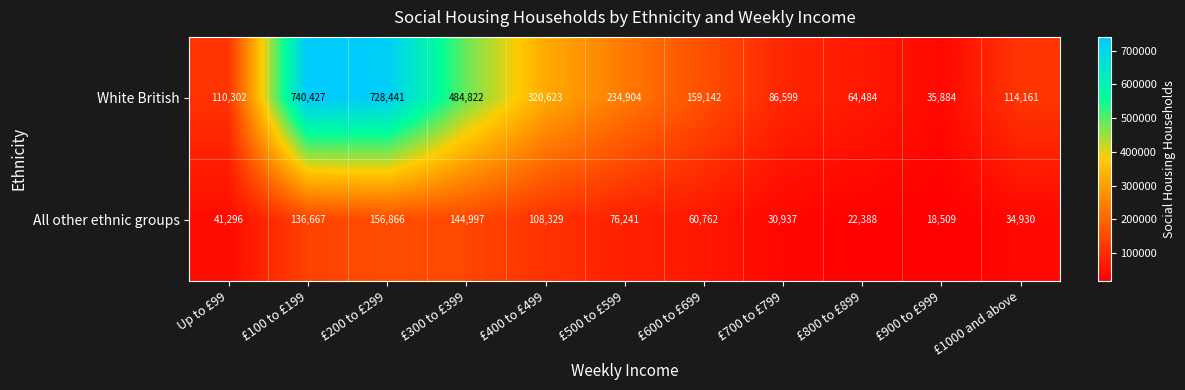

Reading left to right, list all the values displayed in this chart.

White British: 110302	740427	728441	484822	320623	234904	159142	86599	64484	35884	114161
All other ethnic groups: 41296	136667	156866	144997	108329	76241	60762	30937	22388	18509	34930